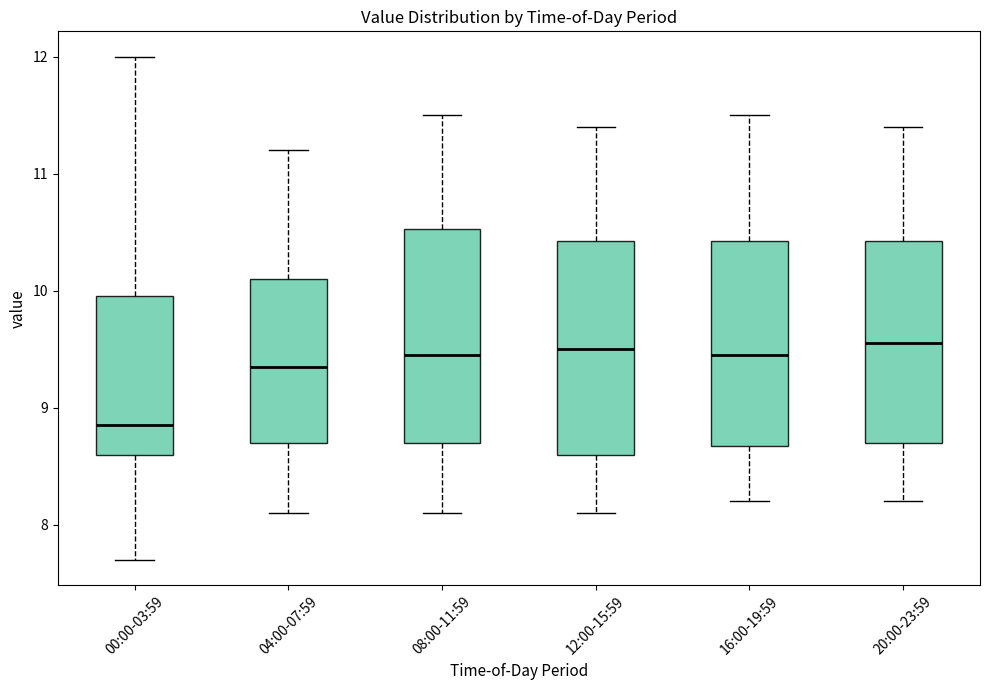

Reading left to right, read every box against the y-axis: the position of its median line, the range the box covers, and the ends of its whiskers. The values are not printed on the chart, so give them approximately, as read against the axis.

00:00-03:59: median 8.9, box 8.6 to 10.0, whiskers 7.7 to 12.0
04:00-07:59: median 9.4, box 8.7 to 10.1, whiskers 8.1 to 11.2
08:00-11:59: median 9.5, box 8.7 to 10.5, whiskers 8.1 to 11.5
12:00-15:59: median 9.5, box 8.6 to 10.4, whiskers 8.1 to 11.4
16:00-19:59: median 9.5, box 8.7 to 10.4, whiskers 8.2 to 11.5
20:00-23:59: median 9.6, box 8.7 to 10.4, whiskers 8.2 to 11.4